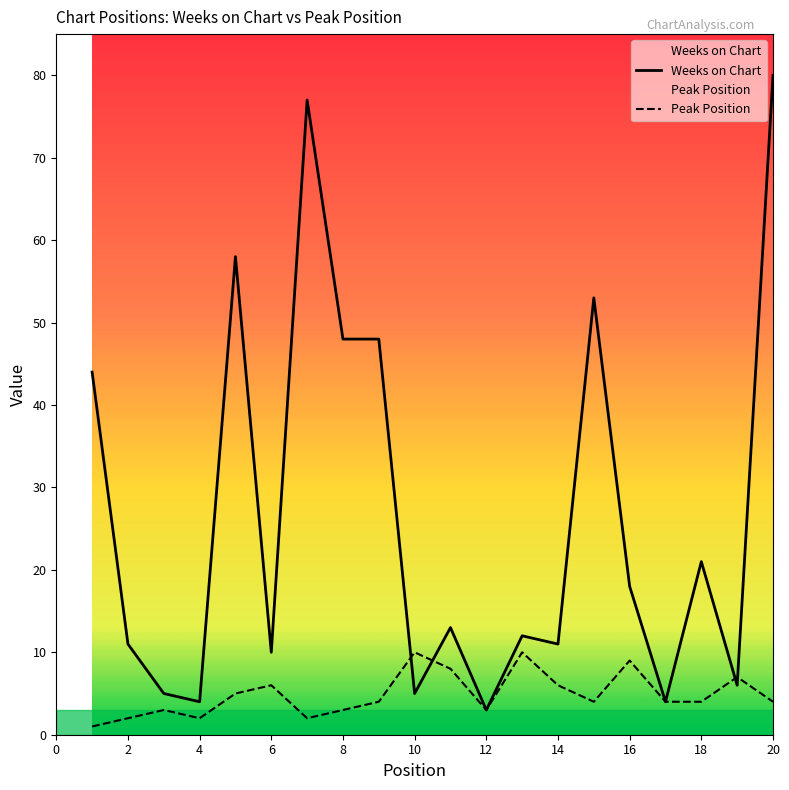

At how many categories does at least one series exceed 79?

1